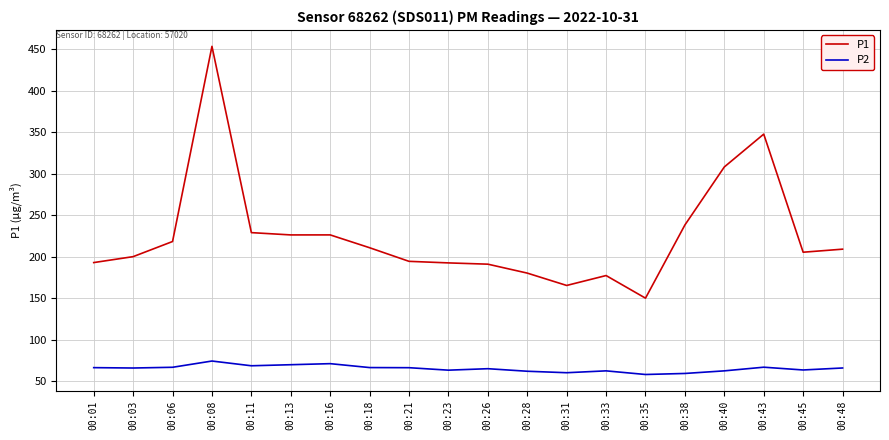

True or false: P1 has more than 1 interior local peaks.

True